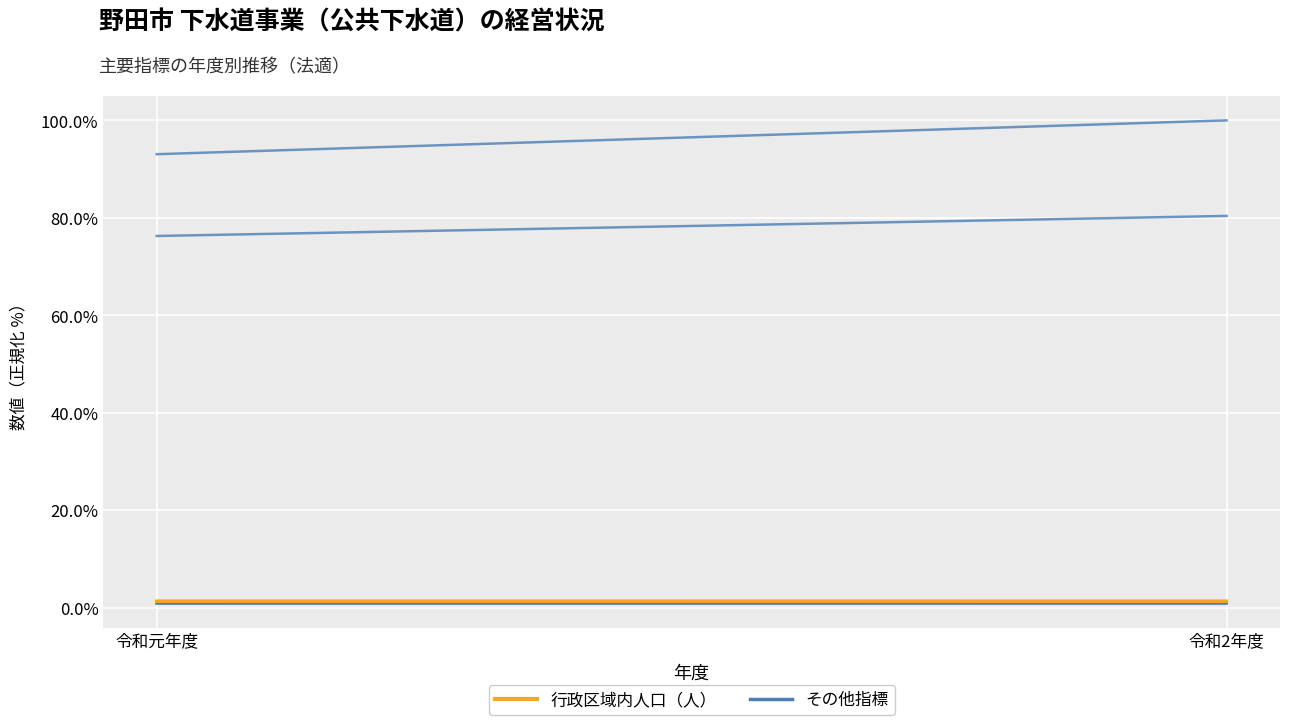

List the labels in order of 現在排水区域内人口（人） value, largest first.

令和2年度, 令和元年度